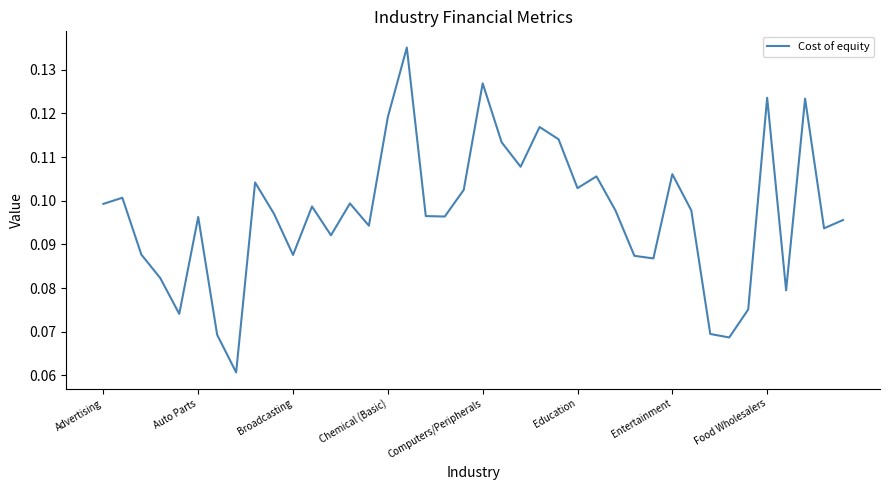

How many lines are shown in the chart?

1